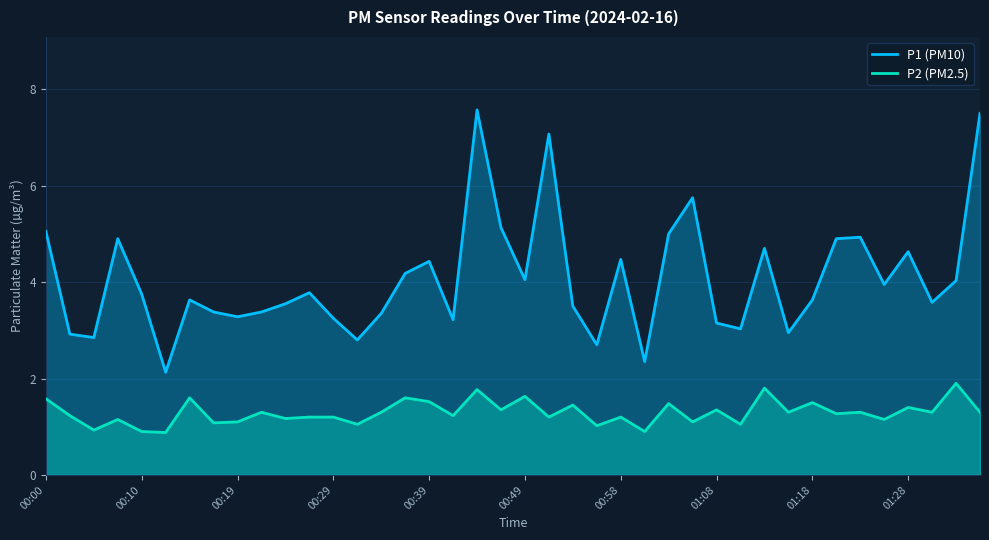

At how many categories does at least one series exceed 7?

3